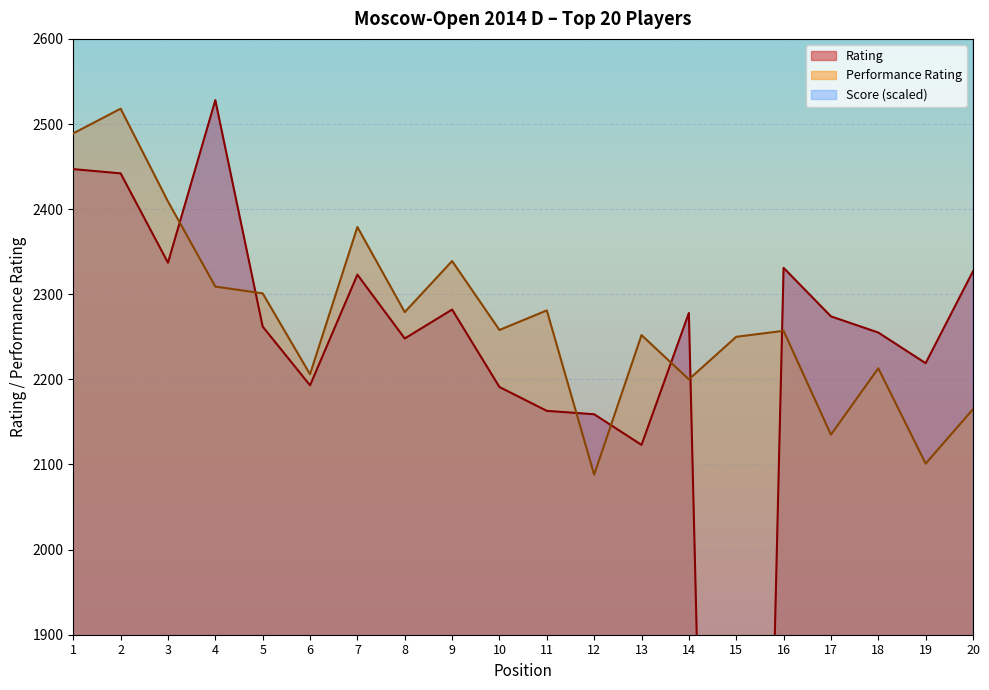

What is the minimum value for Performance Rating?

2088